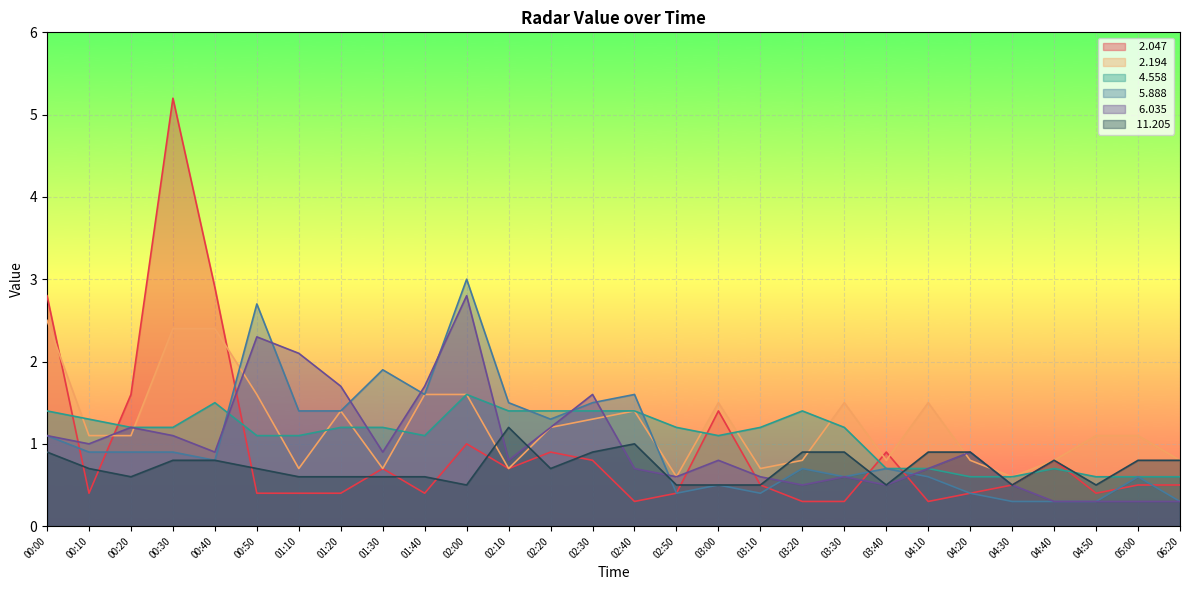

Between 02:00 and 02:40, which series saw the biggest shift?

  6.035